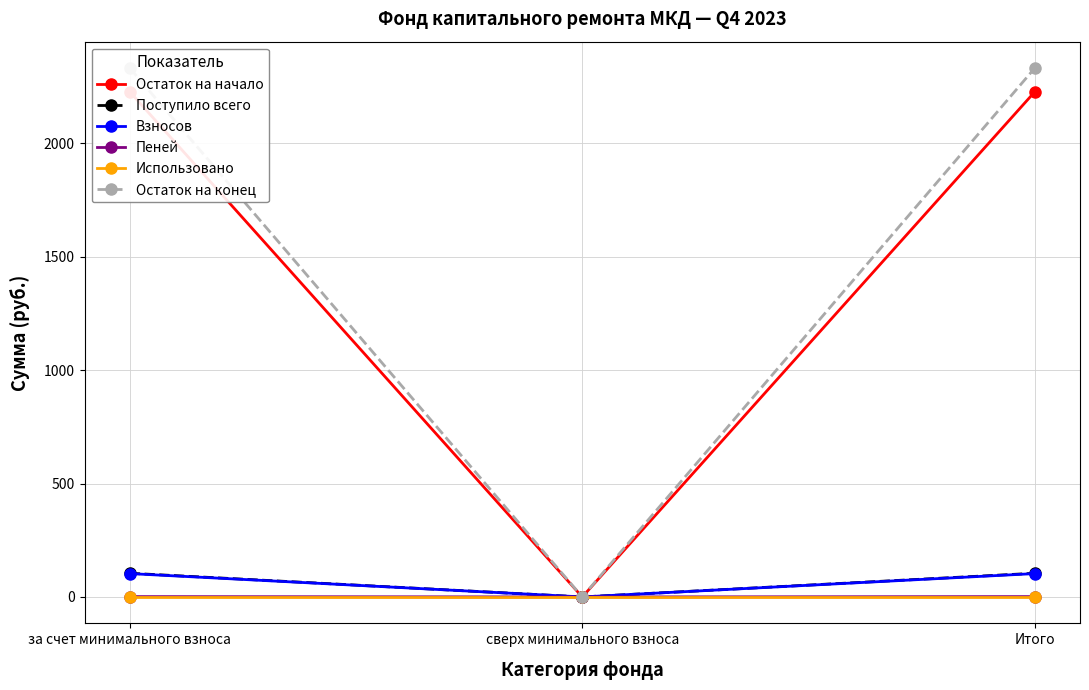

Reading right to left, extract all data points from this chart.

Остаток на начало: 2227.7	0.0	2227.7
Поступило всего: 104.5	0.0	104.5
Взносов: 103.0	0.0	103.0
Пеней: 1.5	0.0	1.5
Использовано: 0.0	0.0	0.0
Остаток на конец: 2332.2	0.0	2332.2